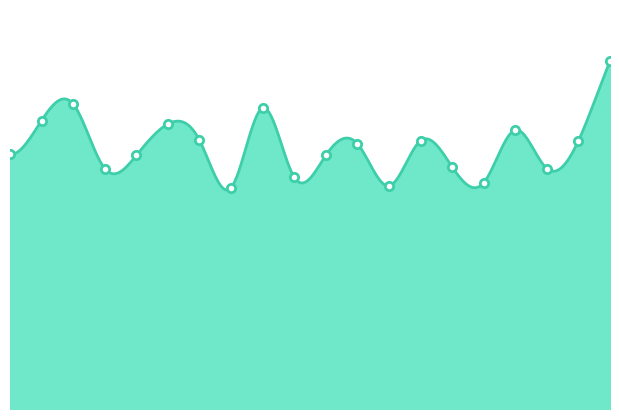

Reading right to left, list all the values displayed in this chart.

41.1	31.7	28.4	33.0	26.8	28.6	31.7	26.4	31.4	30.0	27.4	35.6	26.2	31.8	33.7	30.0	28.4	36.1	34.1	30.1